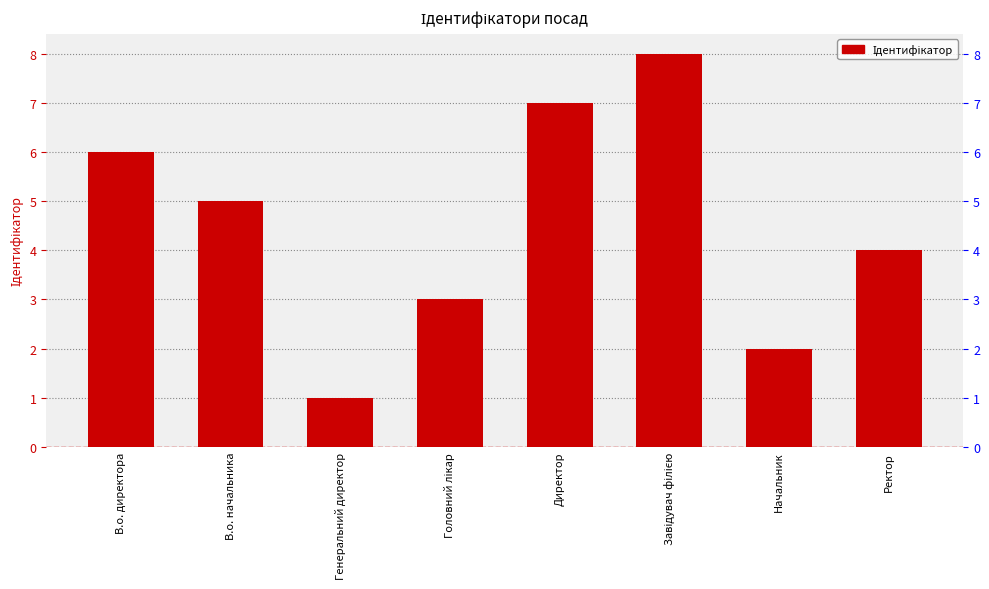

Count the number of data series in this chart.

1